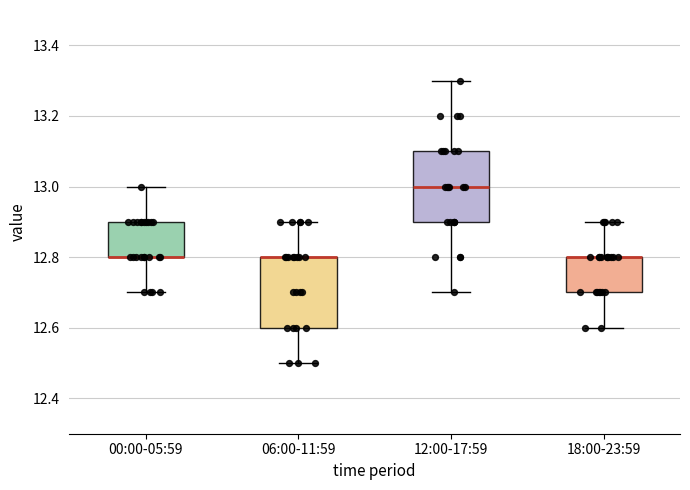

Reading left to right, transcribe this box plot: for each box, give where its median line is, the range the box spans, and where its two whiskers end, as read against the y-axis. The values are not printed on the chart, so give them approximately, as read against the axis.

00:00-05:59: median 12.8 (drawn on the box's lower edge), box 12.8 to 12.9, whiskers 12.7 to 13.0
06:00-11:59: median 12.8 (drawn on the box's upper edge), box 12.6 to 12.8, whiskers 12.5 to 12.9
12:00-17:59: median 13.0, box 12.9 to 13.1, whiskers 12.7 to 13.3
18:00-23:59: median 12.8 (drawn on the box's upper edge), box 12.7 to 12.8, whiskers 12.6 to 12.9